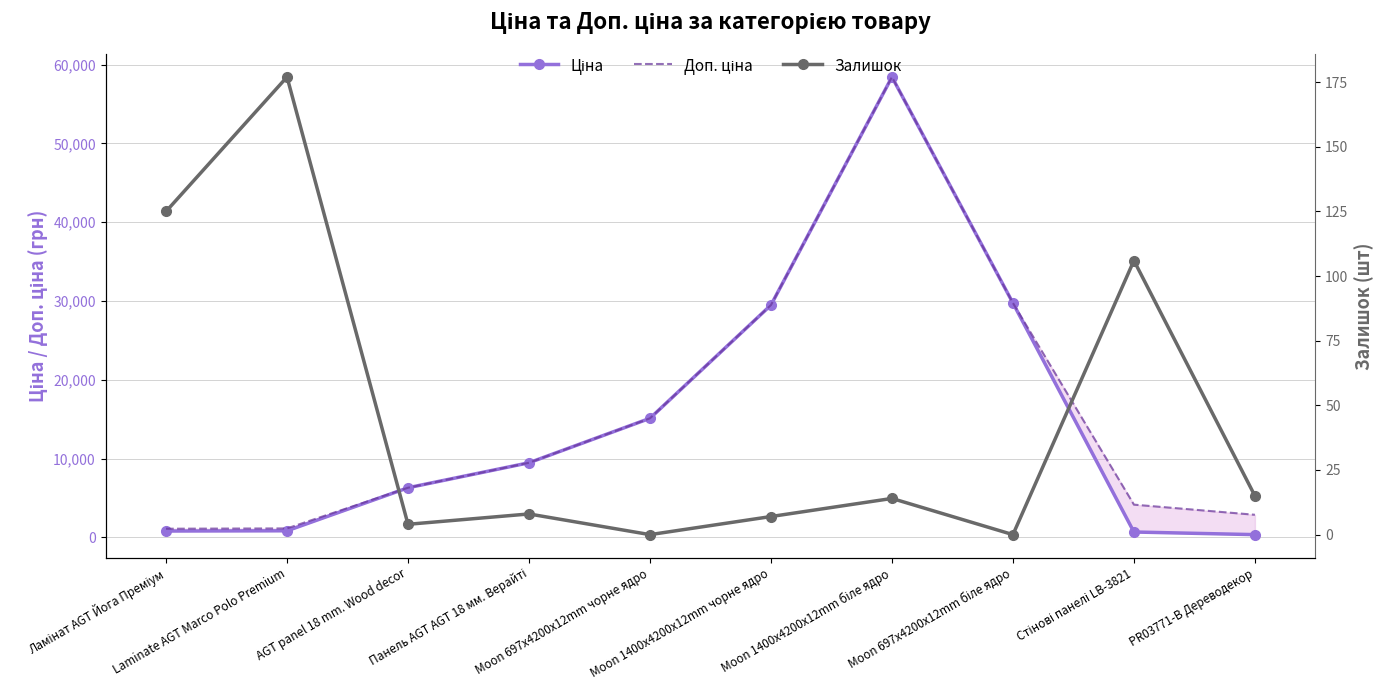

What is the difference between the Доп. ціна values at Панель AGT AGT 18 мм. Верайті and AGT panel 18 mm. Wood decor?

3171.3